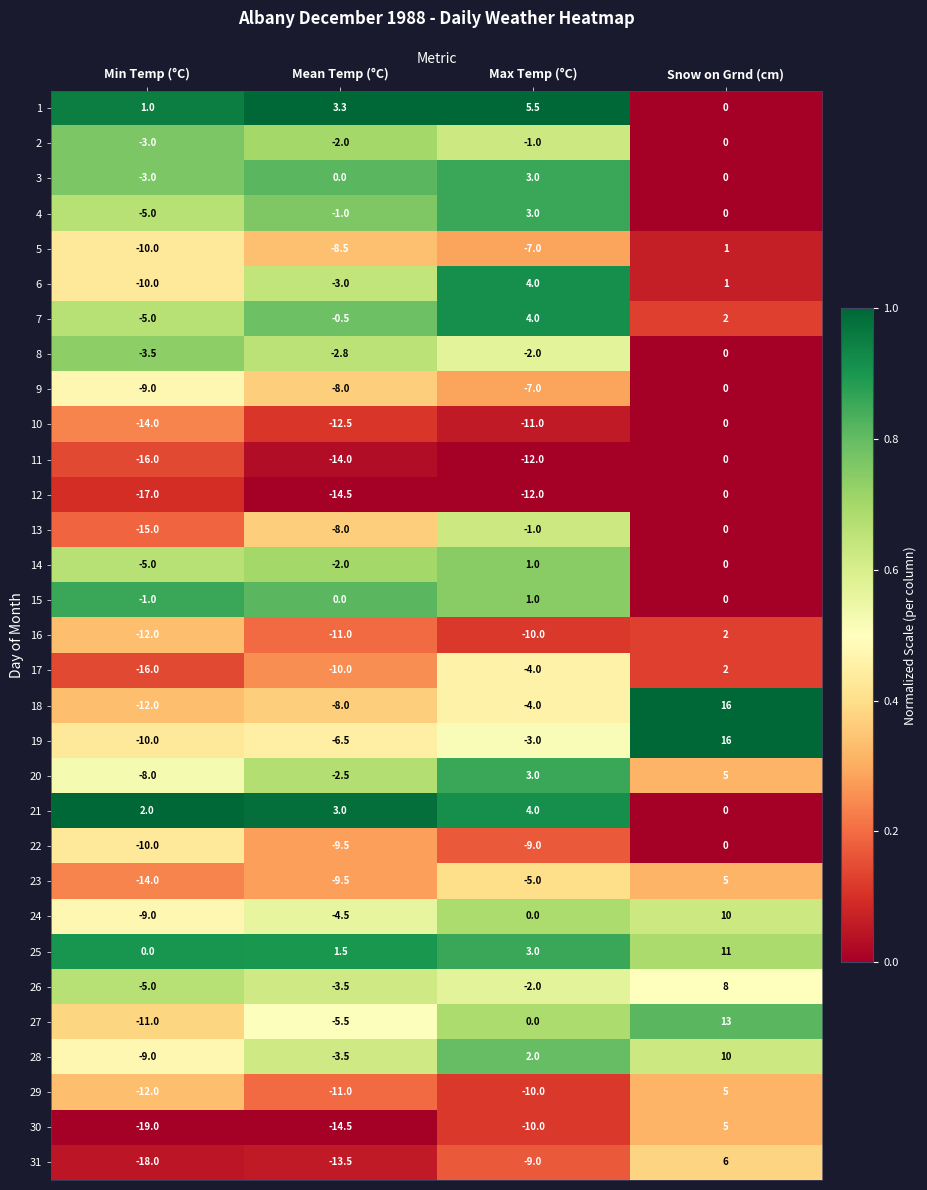

At which category does the chart reach its peak across all series?

Snow on Grnd (cm)